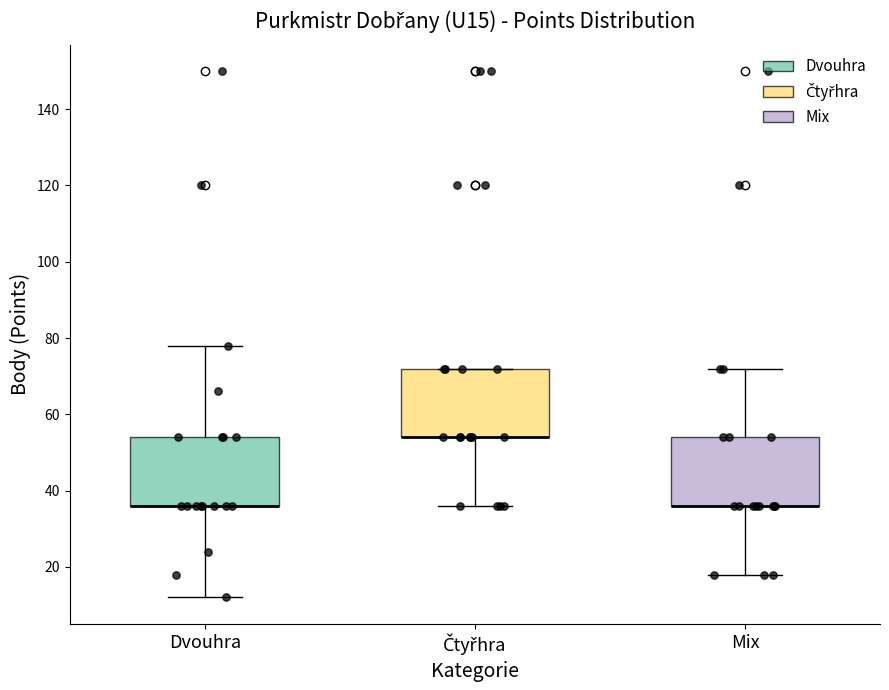

Reading left to right, transcribe this box plot: for each box, give where its median line is, the range the box spans, and where its two whiskers end, as read against the y-axis. The values are not printed on the chart, so give them approximately, as read against the axis.

Dvouhra: median 36 (drawn on the box's lower edge), box 36 to 54, whiskers 12 to 78
Čtyřhra: median 54 (drawn on the box's lower edge), box 54 to 72, whiskers 36 to 72
Mix: median 36 (drawn on the box's lower edge), box 36 to 54, whiskers 18 to 72